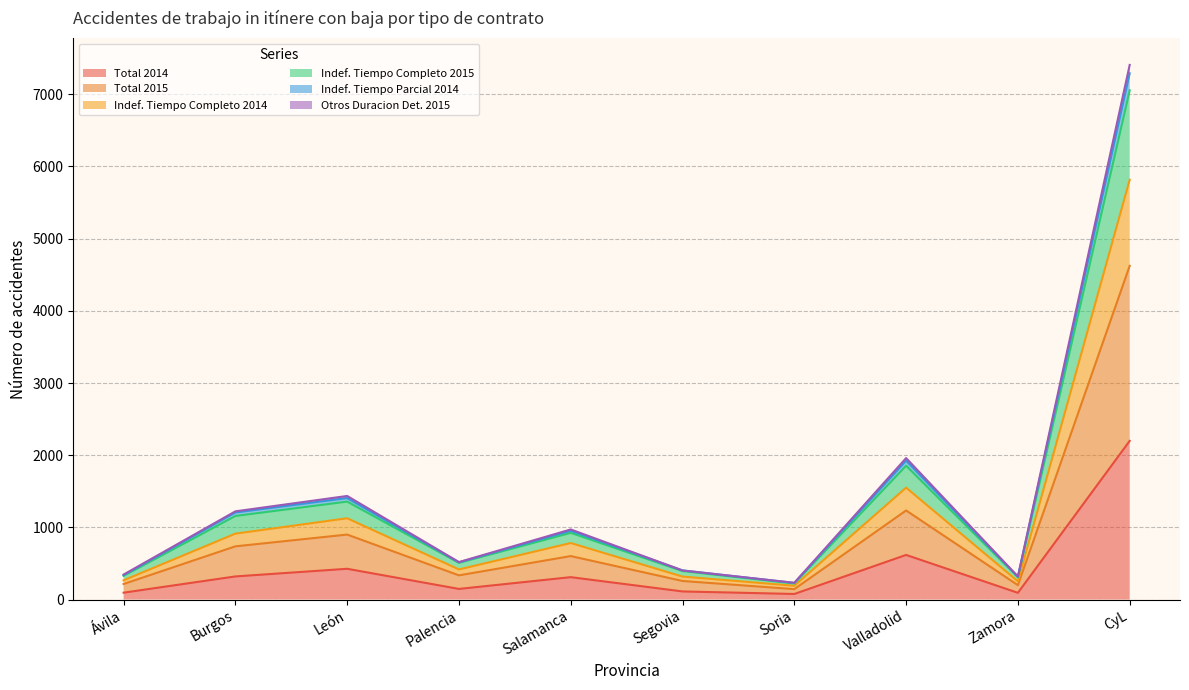

True or false: Total 2014 has a value of 3589 at CyL.

False